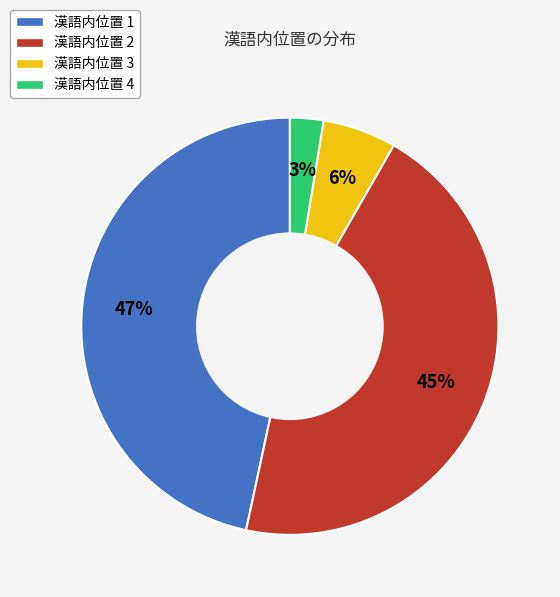

Is there any slice that represents more than half of the pie?

No